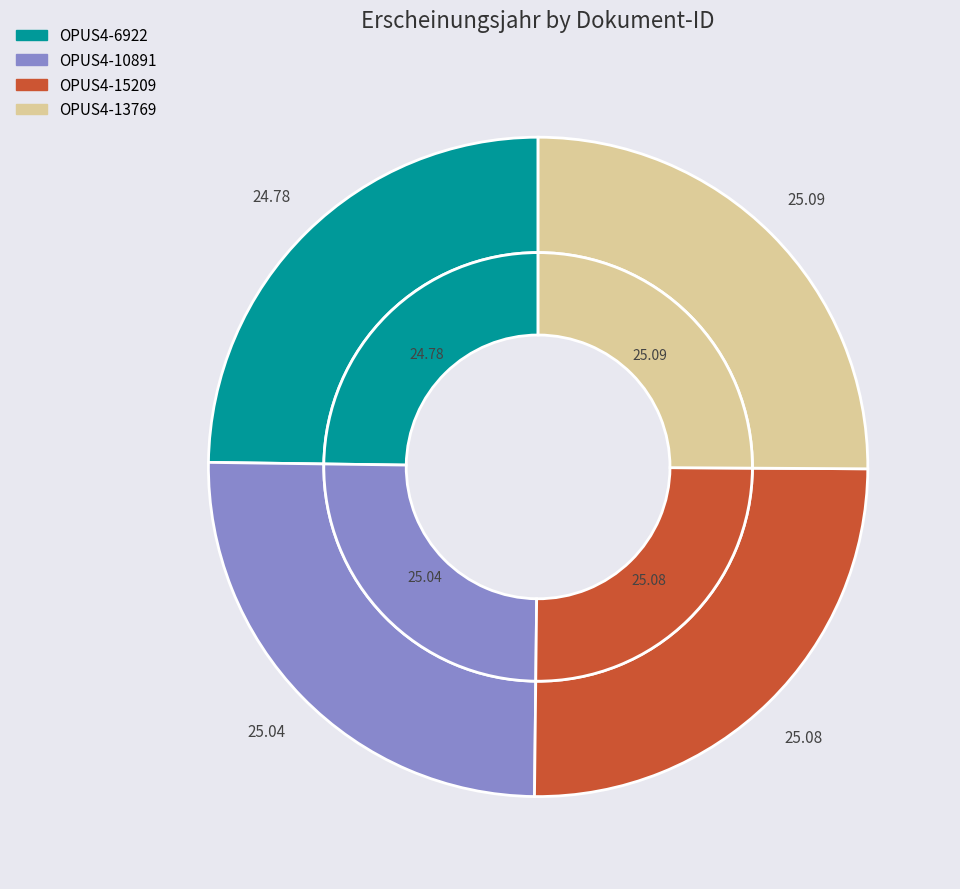

The OPUS4-13769 slice represents 25% of the pie. True or false?

True